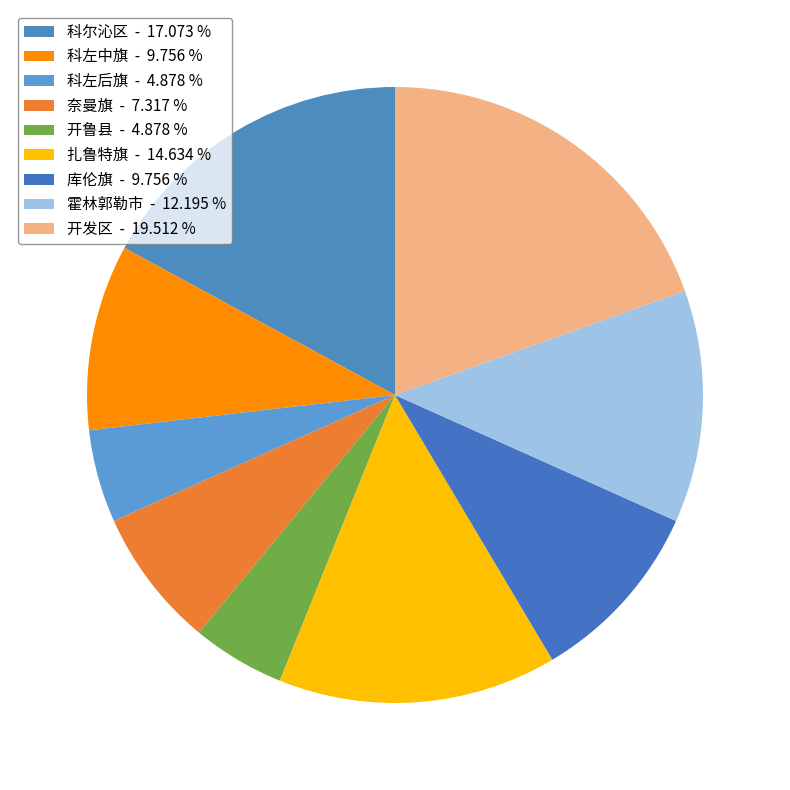

True or false: 奈曼旗 accounts for 1% of the total.

False